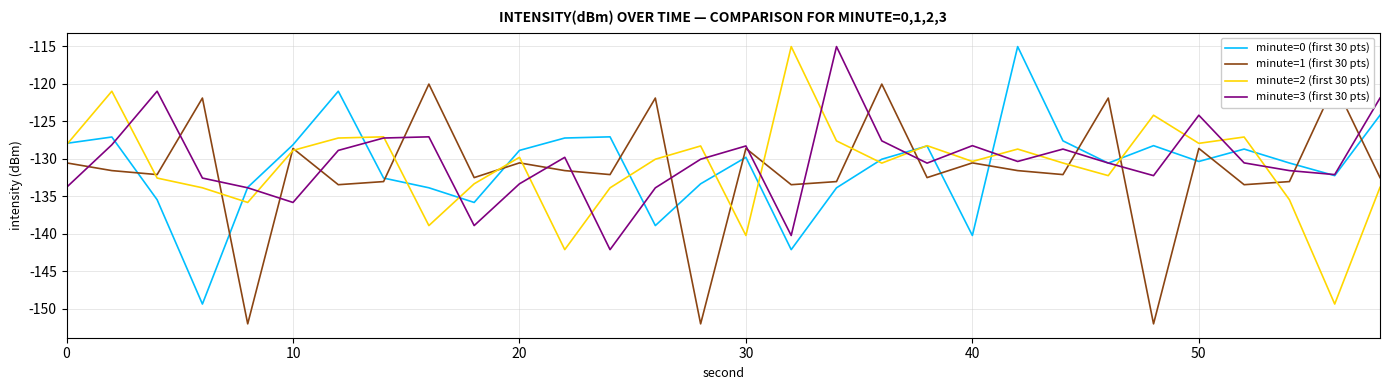

What is the difference between the maximum and minimum values in the minute=1 (first 30 pts) series?

32.0